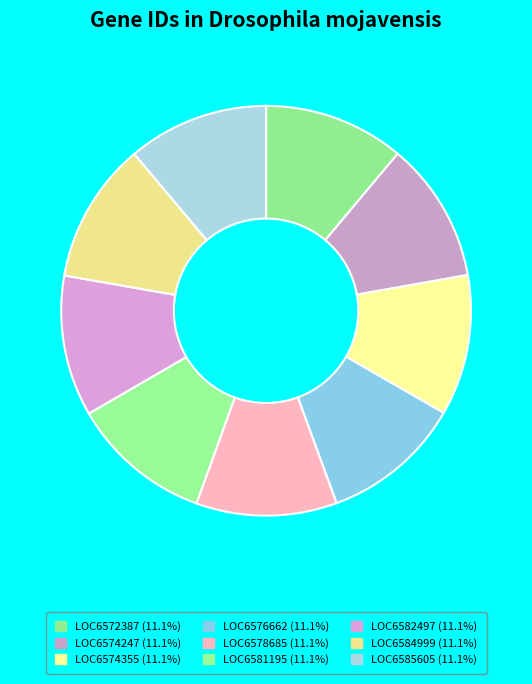

How many slices are in this pie chart?

9